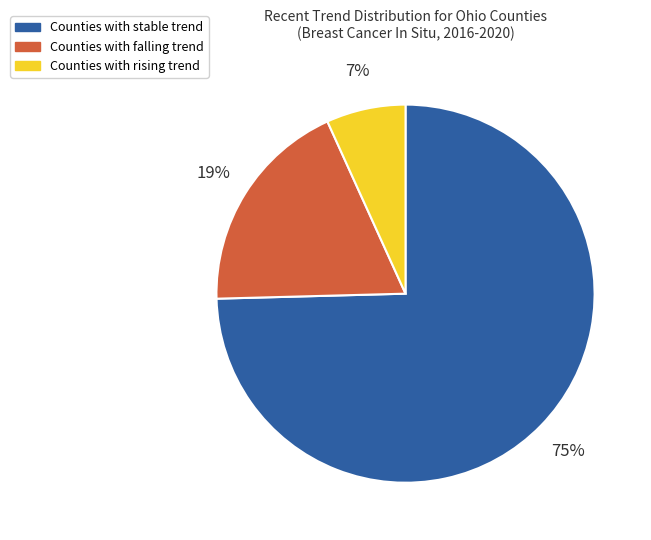

To the nearest percent, what is the average slice percentage?

33%